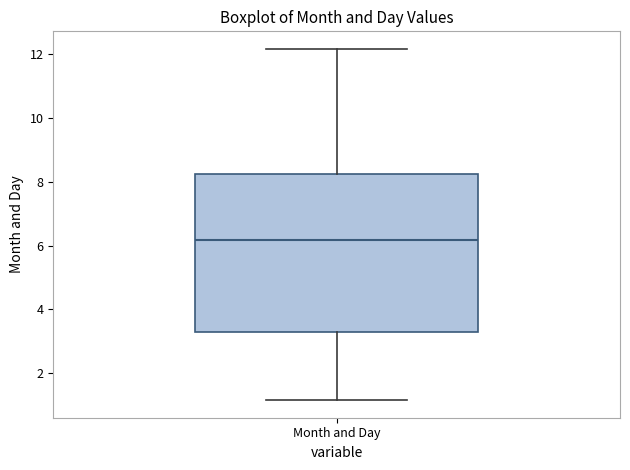

Read this box plot against the y-axis: the position of the median line, the range covered by the box, and the ends of both whiskers. The values are not printed on the chart, so give them approximately, as read against the axis.

median 6.2, box 3.4 to 8.2, whiskers 1.2 to 12.2